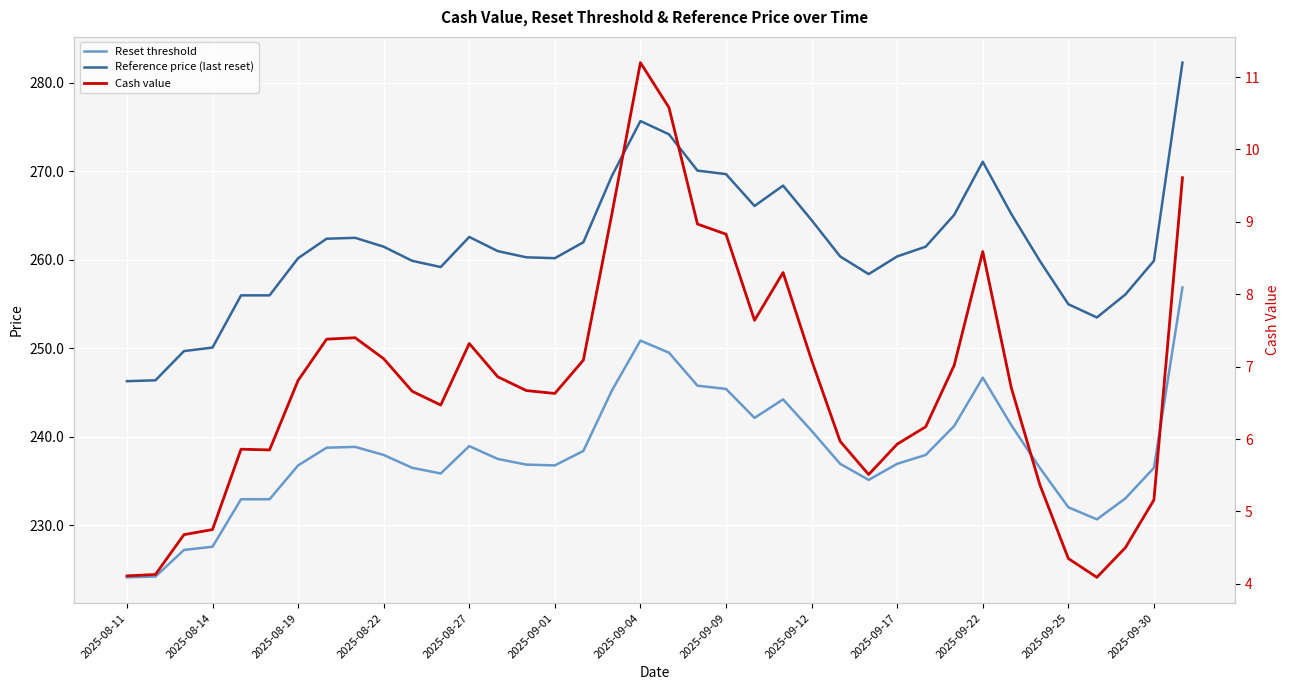

What is the difference between the highest and lowest values at 2025-09-22?

262.5